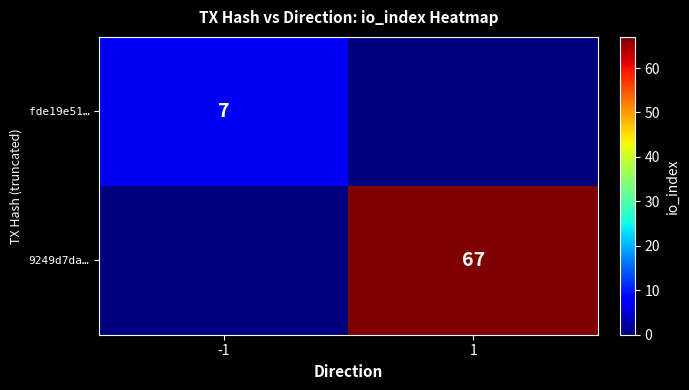

The fde19e51… series shows 7 at -1. True or false?

True